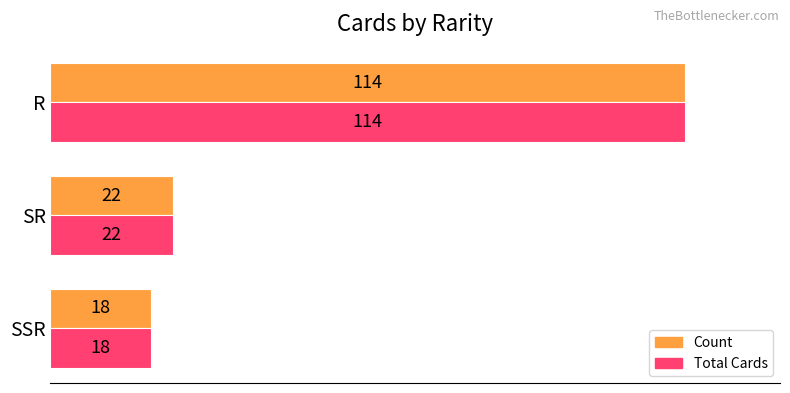

Is it true that Count equals 22 at SR?

True